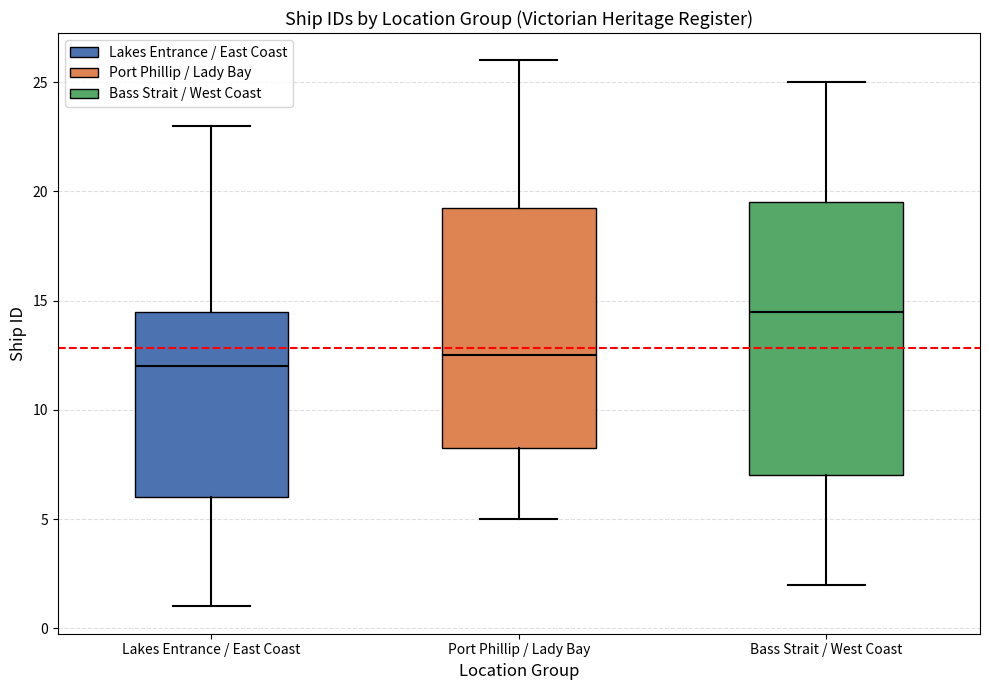

Reading left to right, read every box against the y-axis: the position of its median line, the range the box covers, and the ends of its whiskers. The values are not printed on the chart, so give them approximately, as read against the axis.

Lakes Entrance / East Coast: median 12.0, box 6.0 to 14.5, whiskers 1.0 to 23.0
Port Phillip / Lady Bay: median 12.5, box 8.5 to 19.5, whiskers 5.0 to 26.0
Bass Strait / West Coast: median 14.5, box 7.0 to 19.5, whiskers 2.0 to 25.0